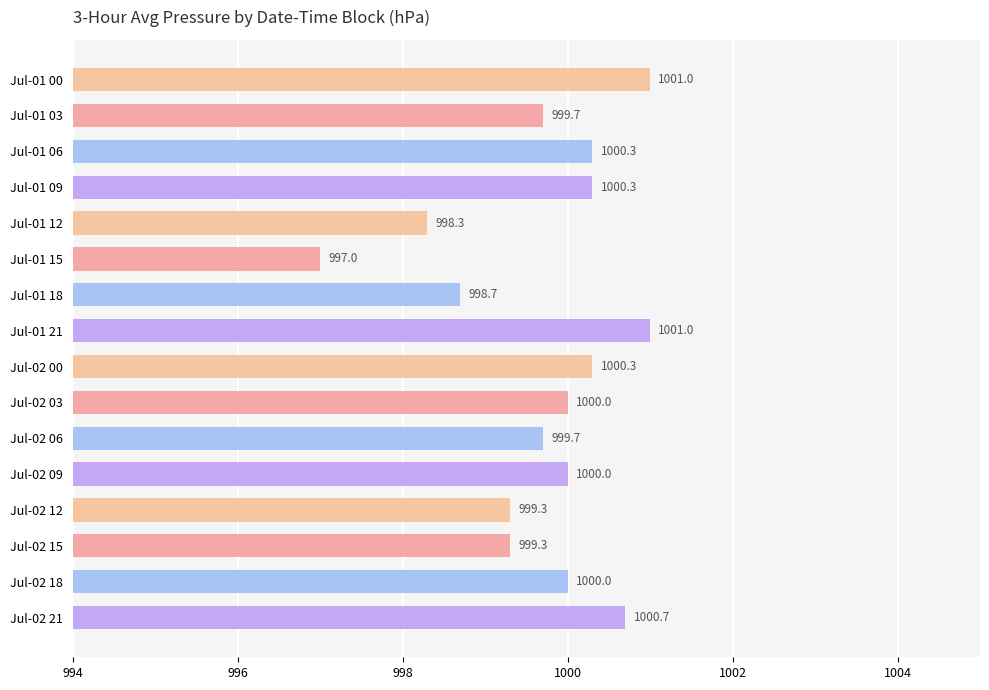

What is the maximum value shown in the chart?

1001.0